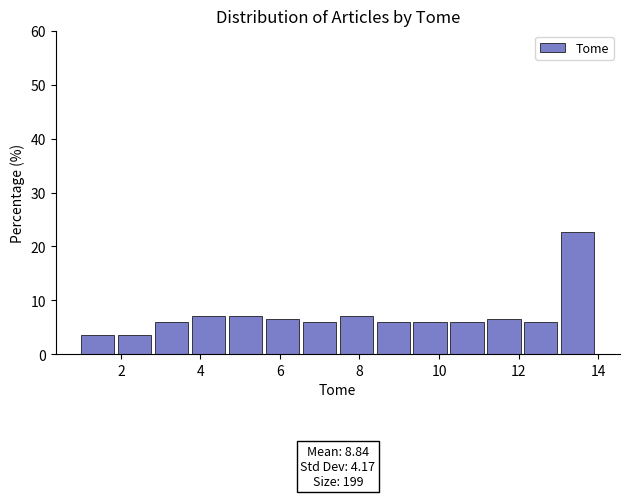

Over which range of the x-axis is the bar tallest?

13.0 to 14.0